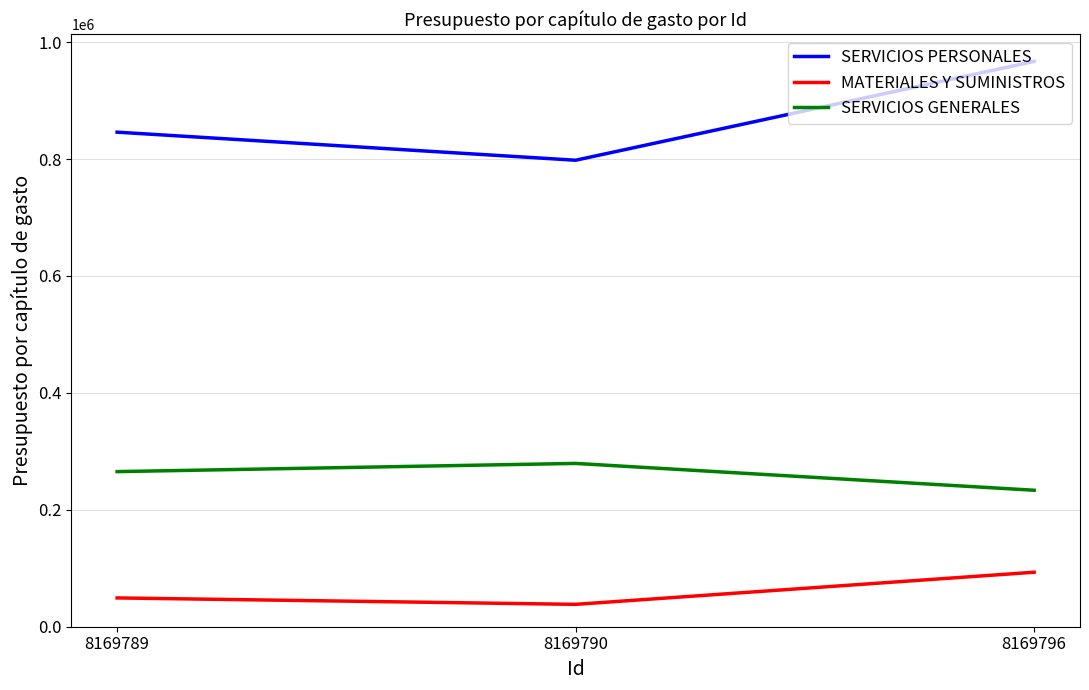

True or false: MATERIALES Y SUMINISTROS has a value of 140232.8 at 8169796.

False